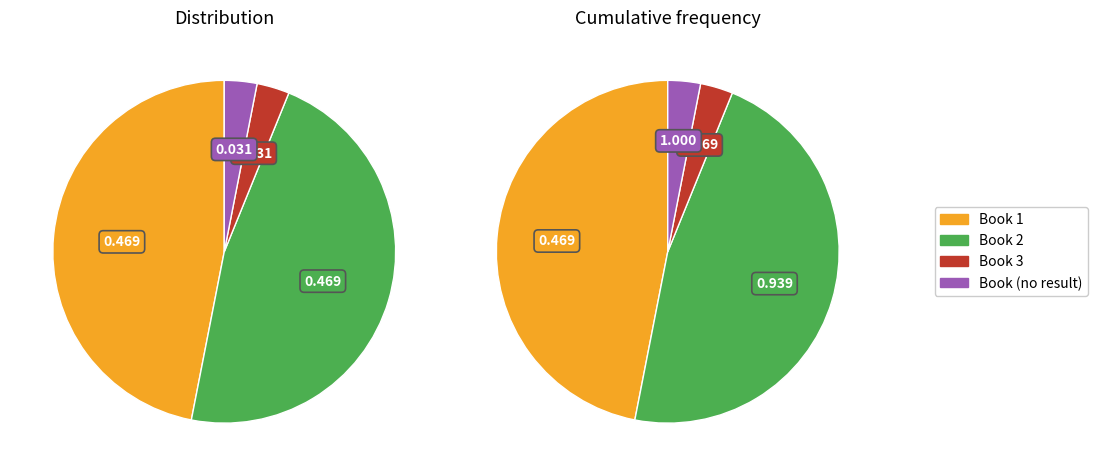

Rank the categories by value from highest to lowest.

2, 1, 3, 